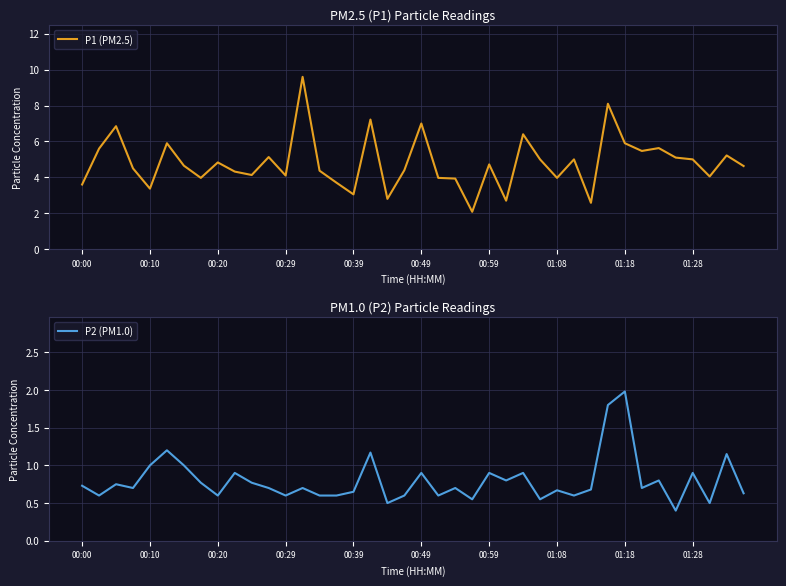

What is the minimum value for P1 (PM2.5)?

2.1